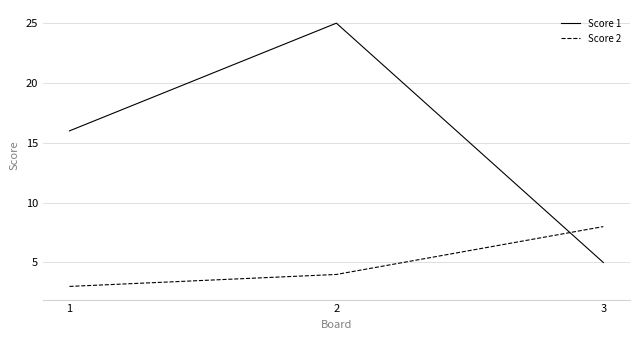

What are all the series names shown in the legend?

Score 1, Score 2